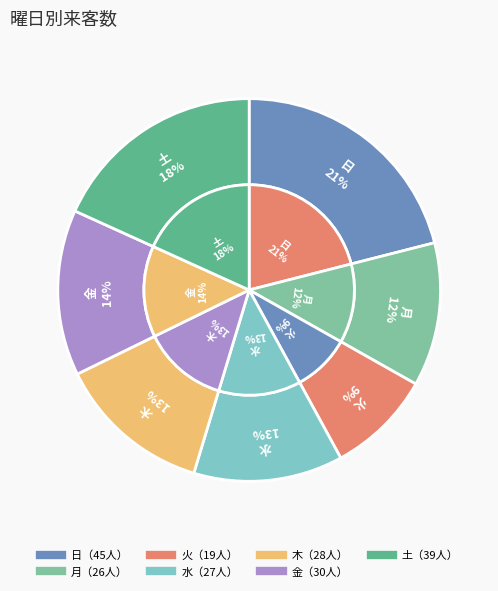

How many segments does this pie chart have?

7